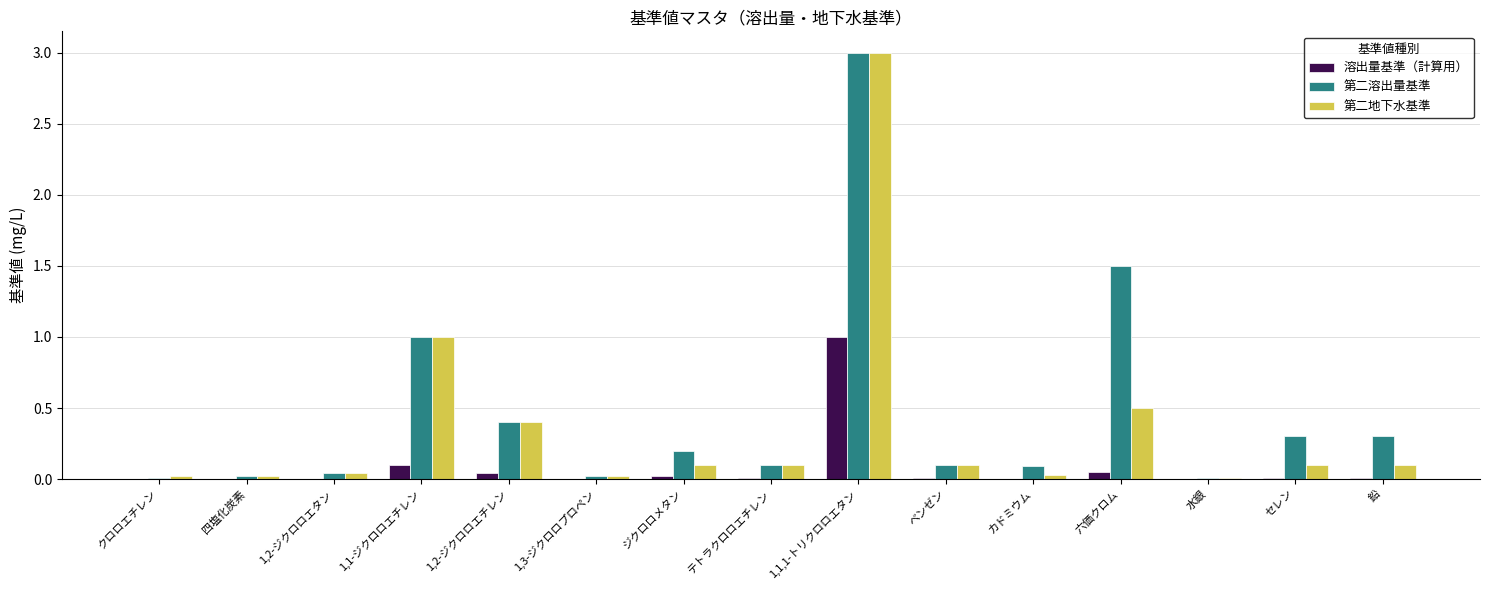

At which category is the sum across all series the highest?

1,1,1-トリクロロエタン